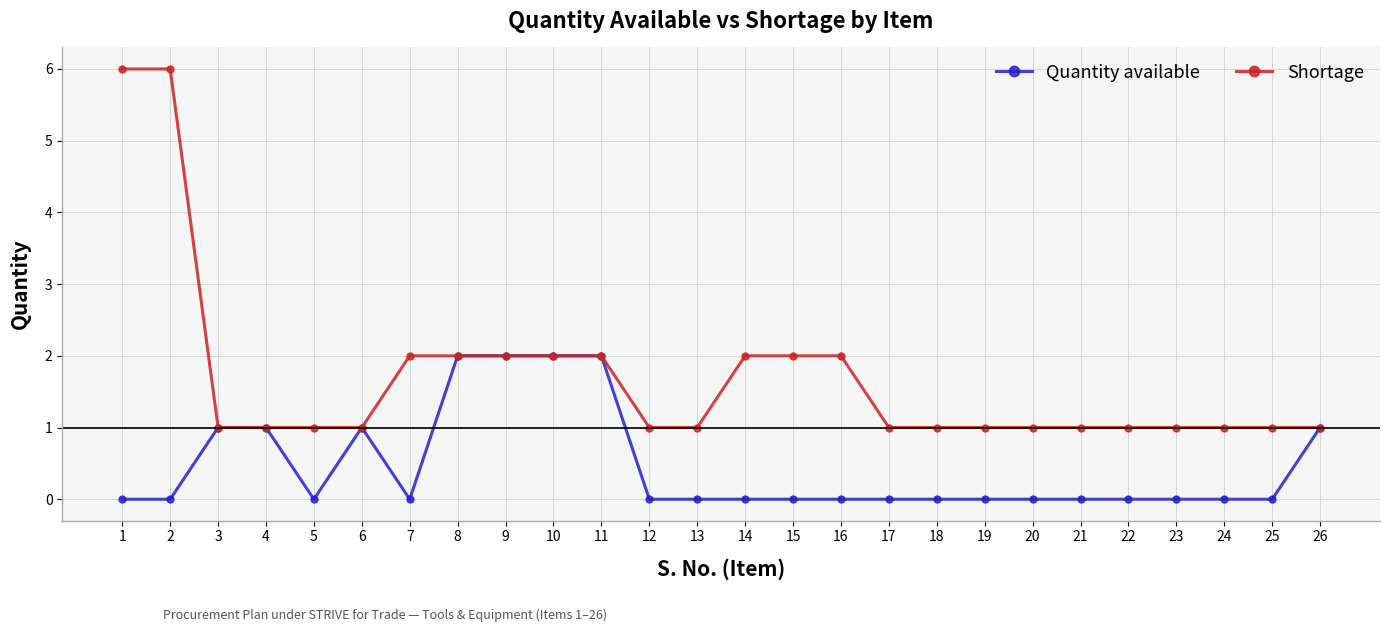

Reading left to right, transcribe all the data shown in this chart.

Quantity available: 1=0	2=0	3=1	4=1	5=0	6=1	7=0	8=2	9=2	10=2	11=2	12=0	13=0	14=0	15=0	16=0	17=0	18=0	19=0	20=0	21=0	22=0	23=0	24=0	25=0	26=1
Shortage: 1=6	2=6	3=1	4=1	5=1	6=1	7=2	8=2	9=2	10=2	11=2	12=1	13=1	14=2	15=2	16=2	17=1	18=1	19=1	20=1	21=1	22=1	23=1	24=1	25=1	26=1